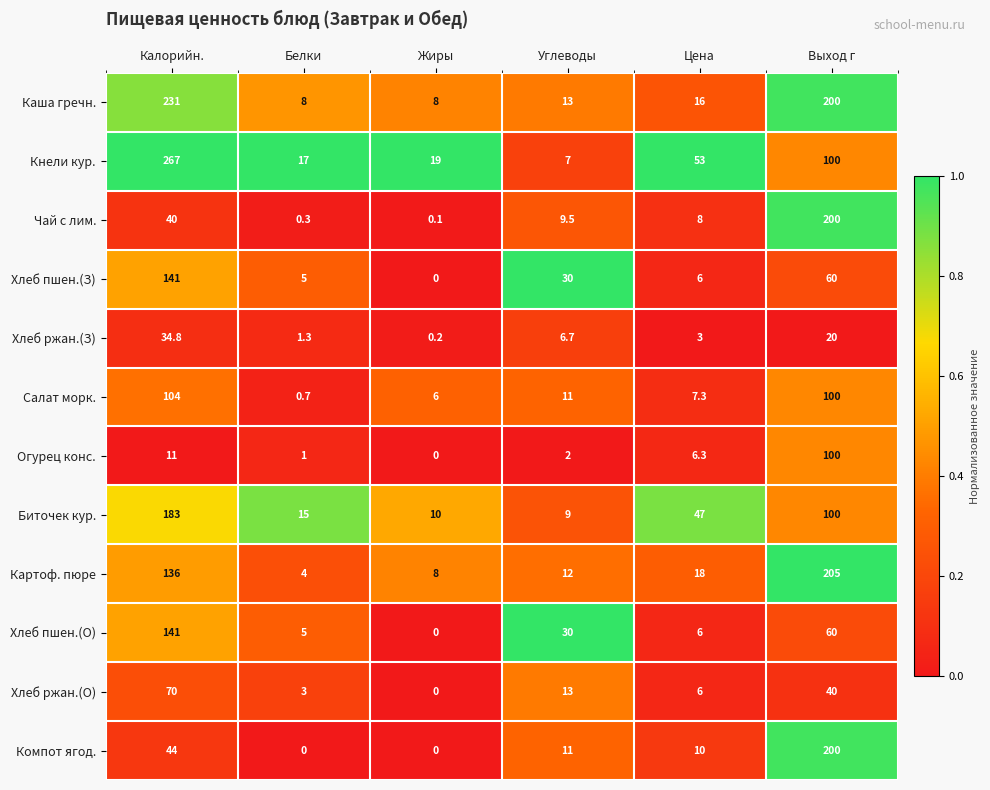

What value does the Кнели кур. series have at Белки?

17.0